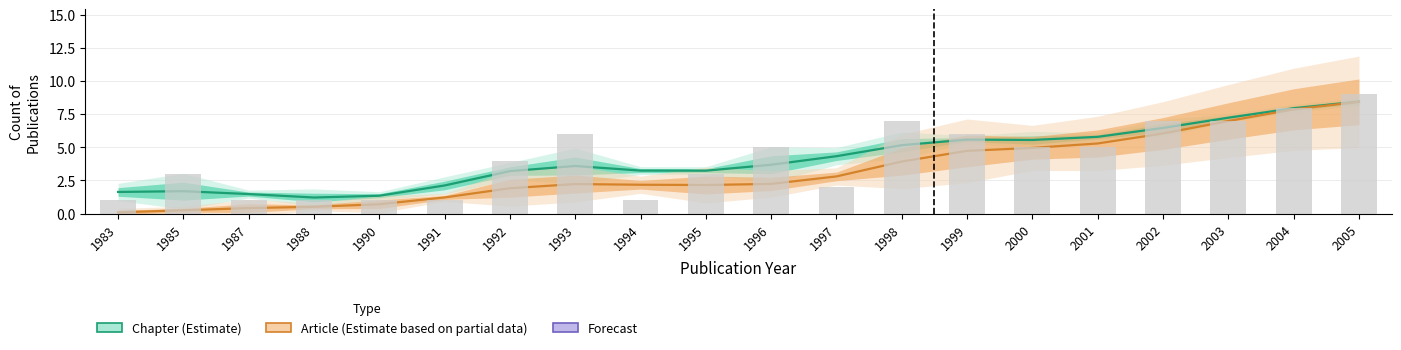

The value of Chapter (Estimate) at 2002 is 6.5. True or false?

True